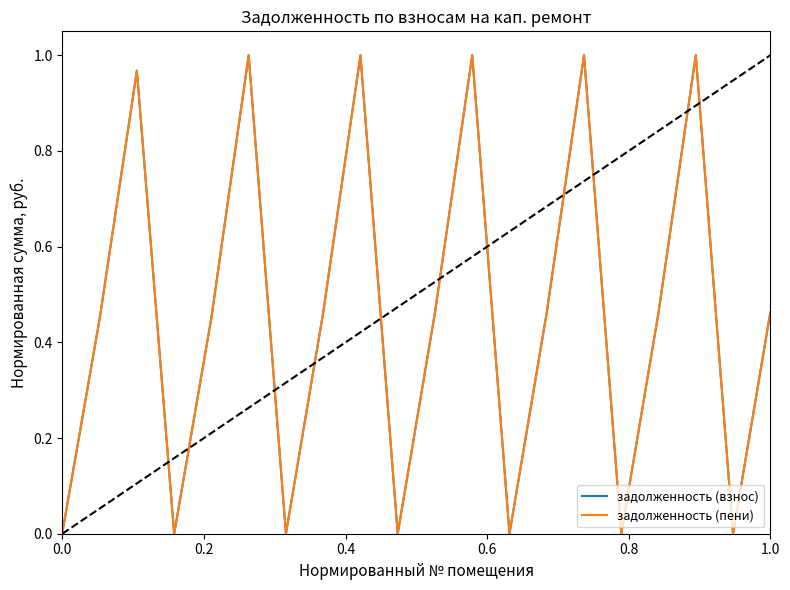

Between which two adjacent categories do задолженность (взнос) and задолженность (пени) first intersect?

0.2 and 0.4